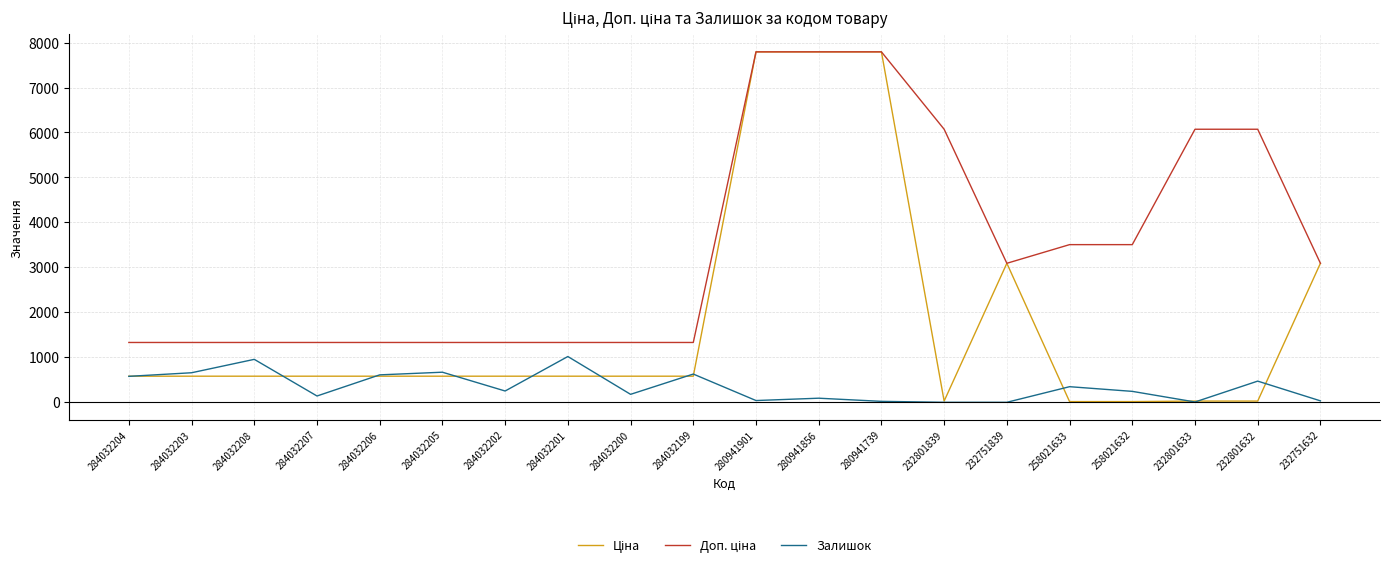

Is it true that Залишок equals 177.6 at 284032206?

False